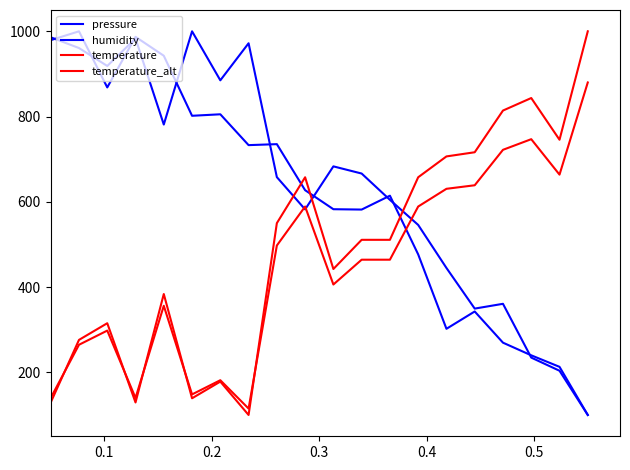

What is the sum of all temperature values?

9806.5